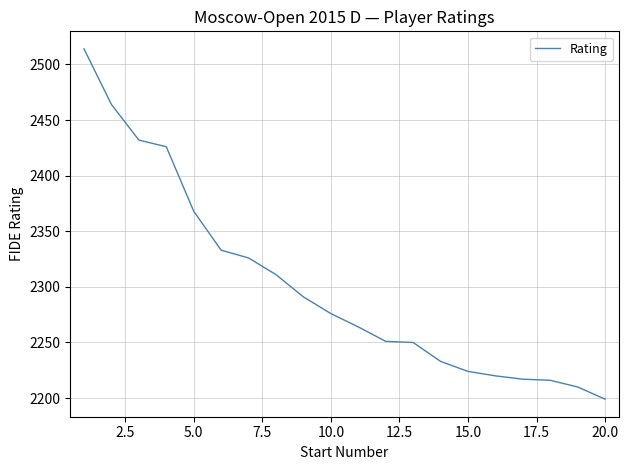

What is the difference between the maximum and minimum values?

315